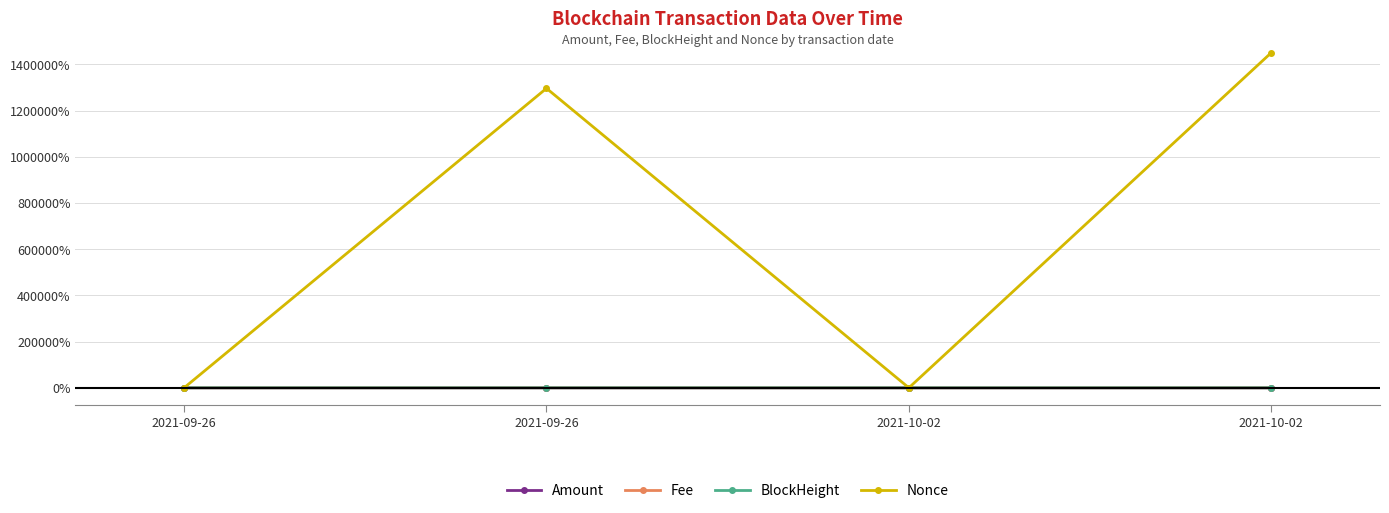

What is the difference between the maximum and second lowest values in the Nonce series?

1450300.0